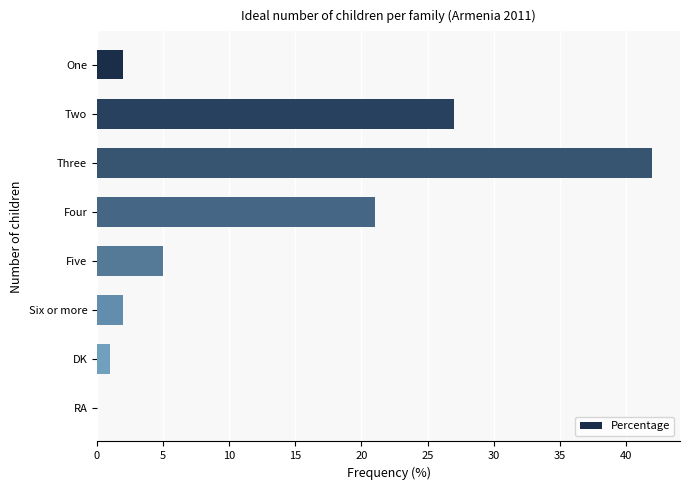

The chart shows a value of 2 at Six or more. True or false?

True